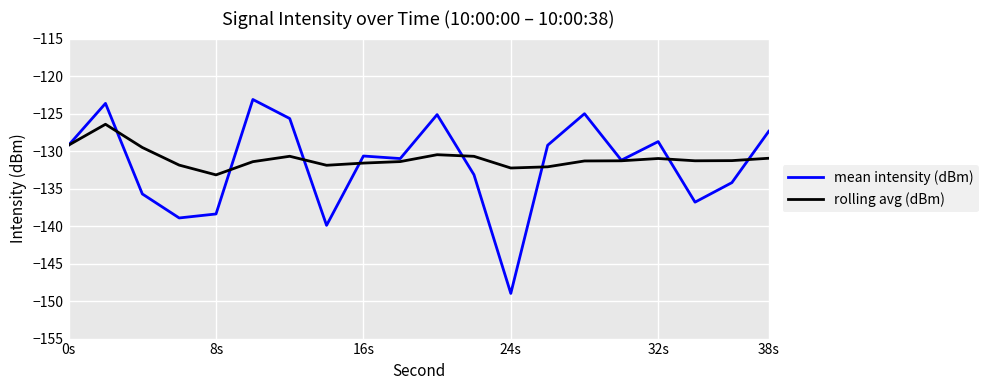

How many lines are shown in the chart?

2